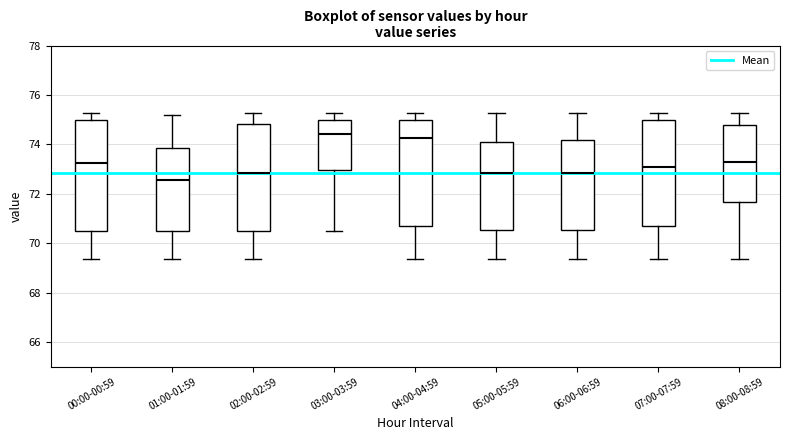

Reading left to right, read every box against the y-axis: the position of its median line, the range the box covers, and the ends of its whiskers. The values are not printed on the chart, so give them approximately, as read against the axis.

00:00-00:59: median 73.2, box 70.6 to 75.0, whiskers 69.4 to 75.2
01:00-01:59: median 72.6, box 70.6 to 73.8, whiskers 69.4 to 75.2
02:00-02:59: median 72.8, box 70.6 to 74.8, whiskers 69.4 to 75.2
03:00-03:59: median 74.4, box 73.0 to 75.0, whiskers 70.6 to 75.2
04:00-04:59: median 74.2, box 70.8 to 75.0, whiskers 69.4 to 75.2
05:00-05:59: median 72.8, box 70.6 to 74.2, whiskers 69.4 to 75.2
06:00-06:59: median 72.8, box 70.6 to 74.2, whiskers 69.4 to 75.2
07:00-07:59: median 73.0, box 70.8 to 75.0, whiskers 69.4 to 75.2
08:00-08:59: median 73.2, box 71.6 to 74.8, whiskers 69.4 to 75.2